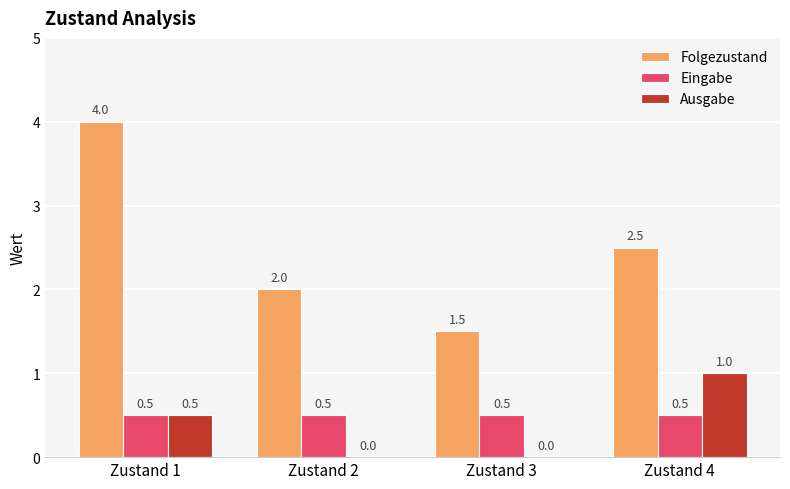

What is the sum of all Folgezustand values?

10.0